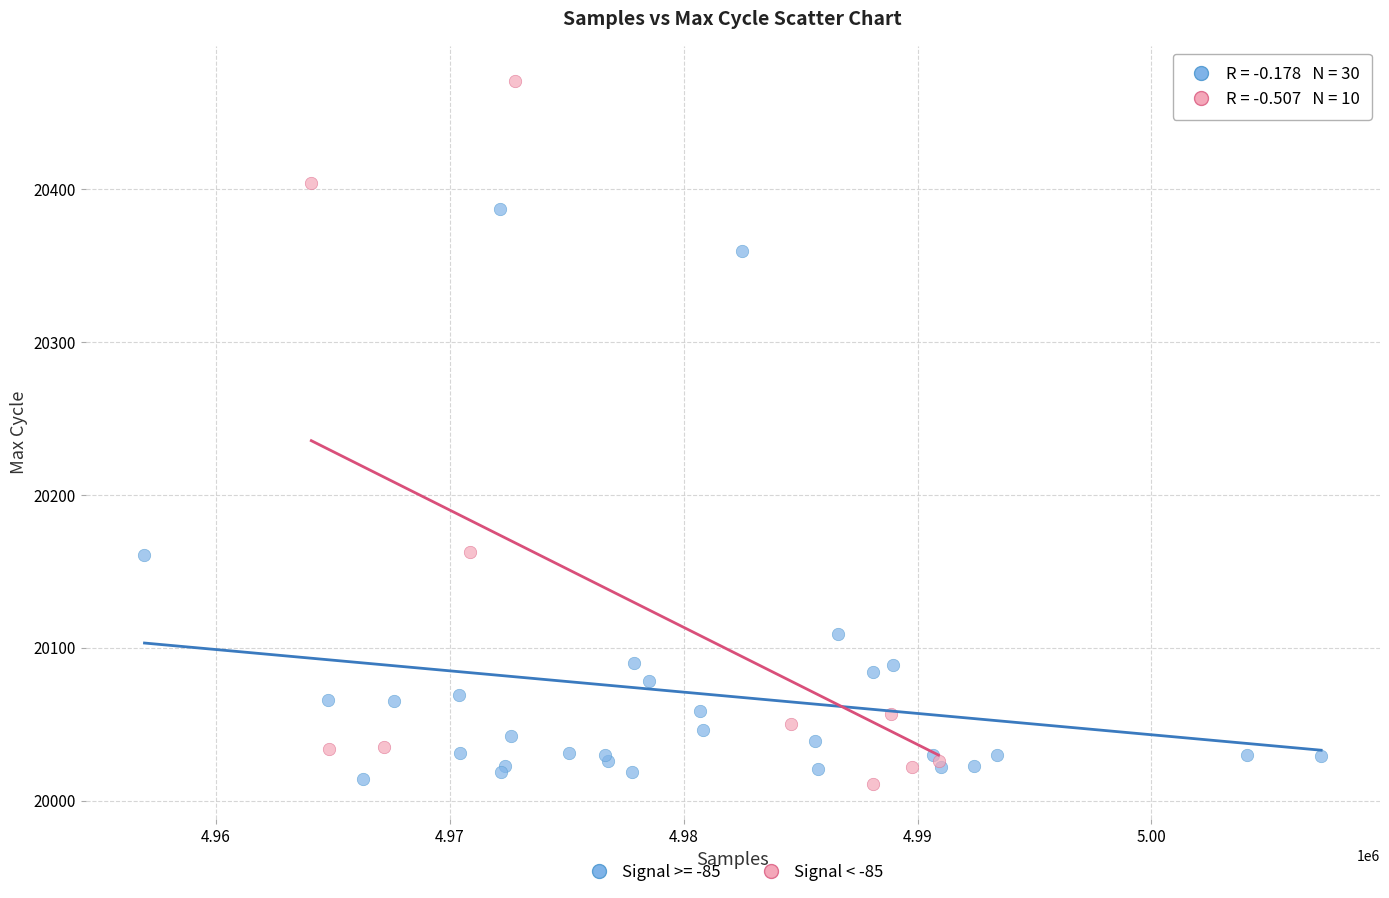

Which series contains the highest Y value?

Signal < -85